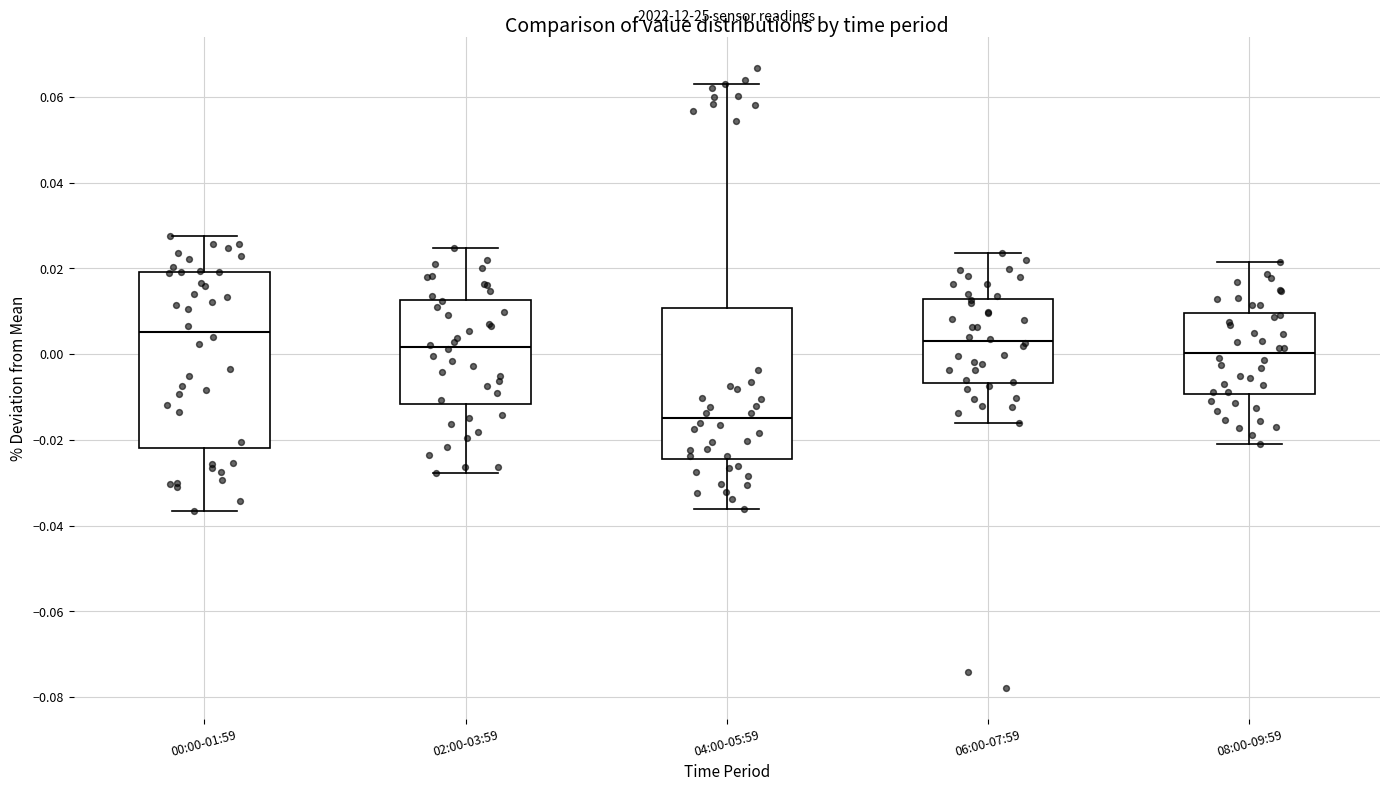

Where is the upper edge of the box for 08:00-09:59 on the y-axis? The values are not printed on the chart, so give them approximately, as read against the axis.

0.010